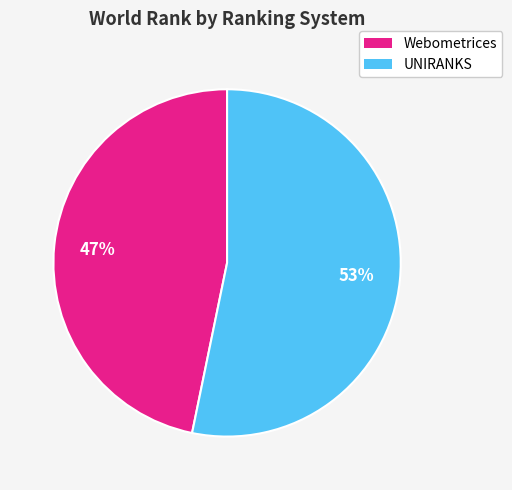

To the nearest percent, what percentage of the pie is Webometrices?

47%